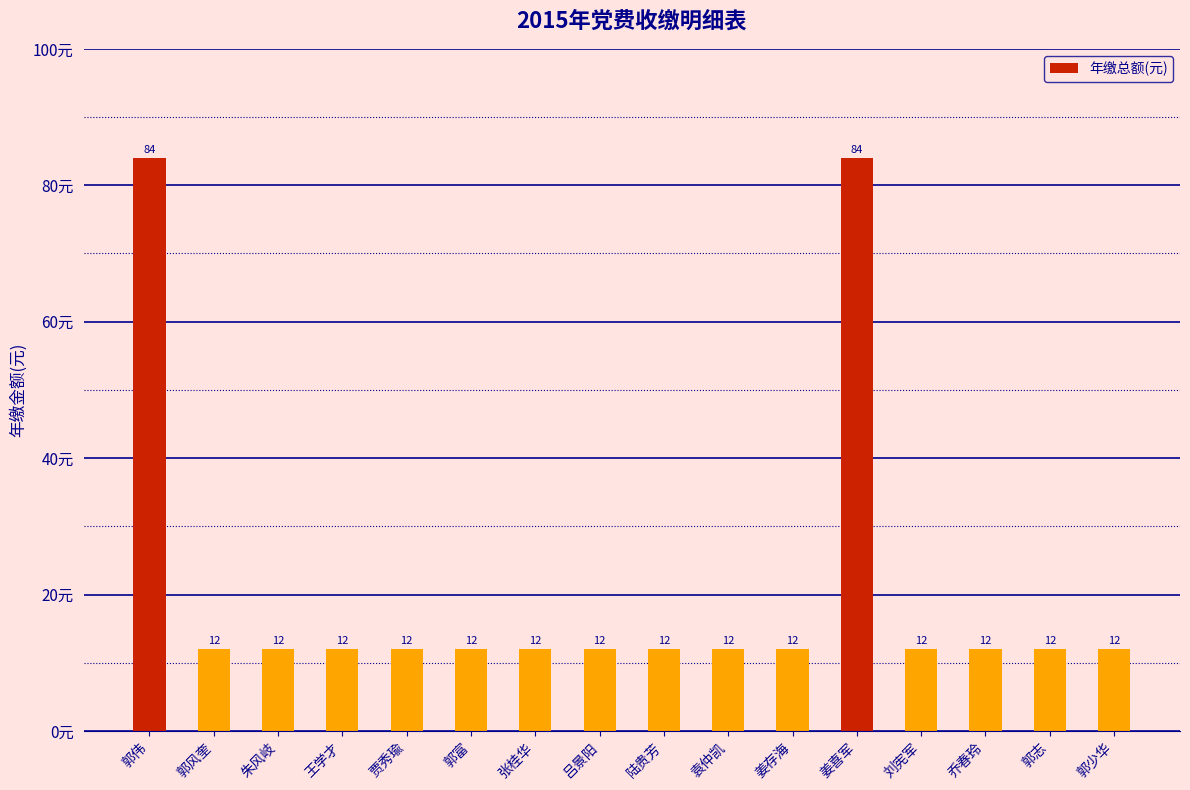

True or false: the data shows 12 at 乔春玲.

True